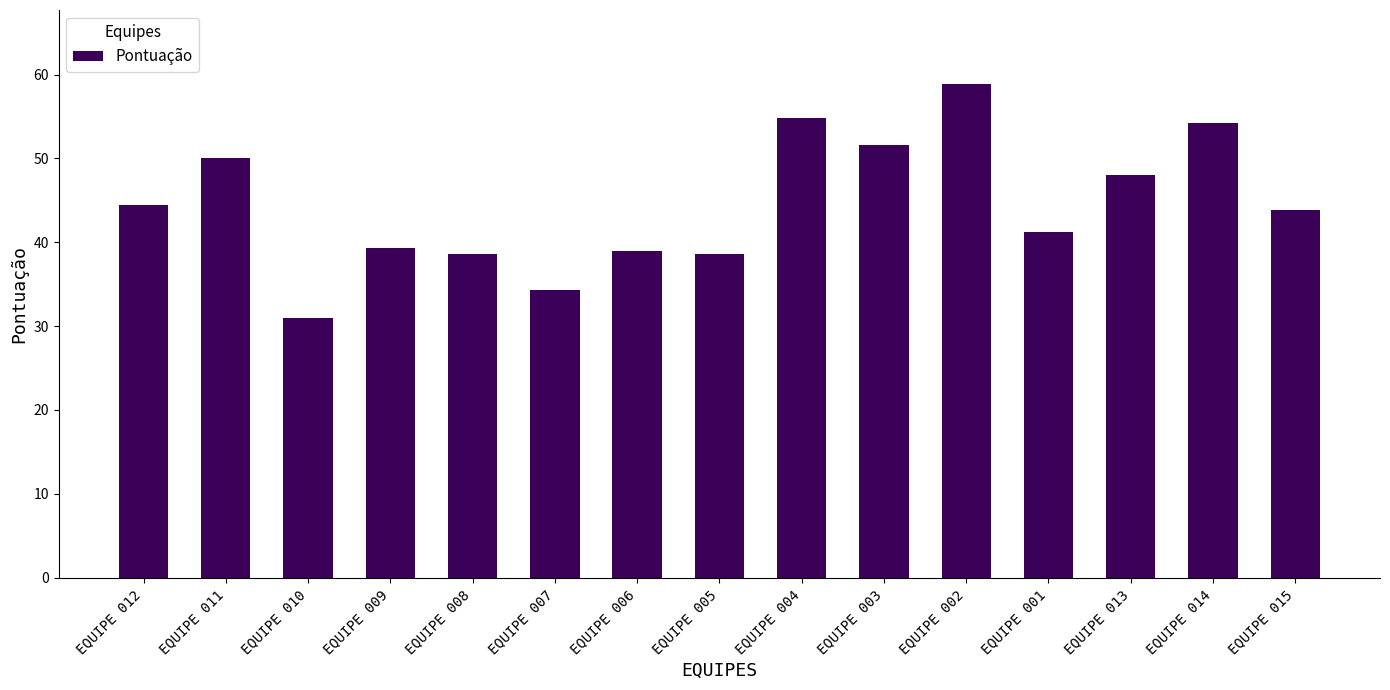

At which category does the chart reach its minimum across all series?

EQUIPE 010